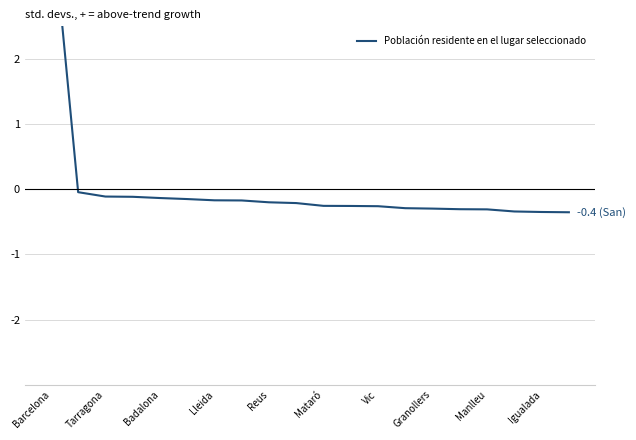

Reading left to right, what are all the values shown in this chart?

4.3	-0.0	-0.1	-0.1	-0.1	-0.2	-0.2	-0.2	-0.2	-0.2	-0.3	-0.3	-0.3	-0.3	-0.3	-0.3	-0.3	-0.3	-0.3	-0.4